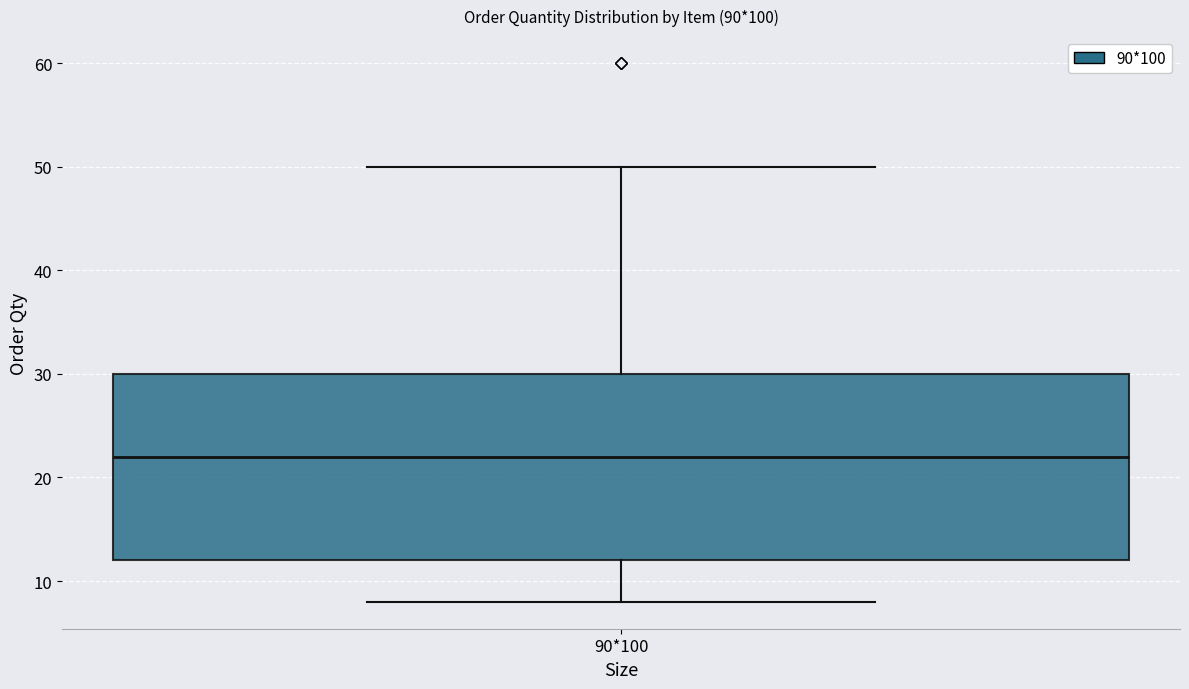

Transcribe this box plot: give where the median line is, the range the box spans, and where the two whiskers end, as read against the y-axis. The values are not printed on the chart, so give them approximately, as read against the axis.

median 22, box 12 to 30, whiskers 8 to 50